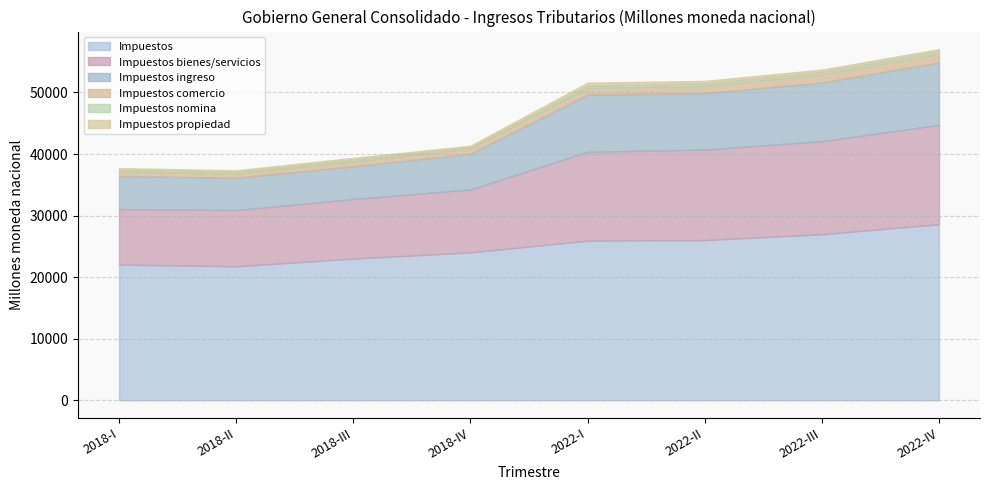

What position from the right is 2018-III?

6